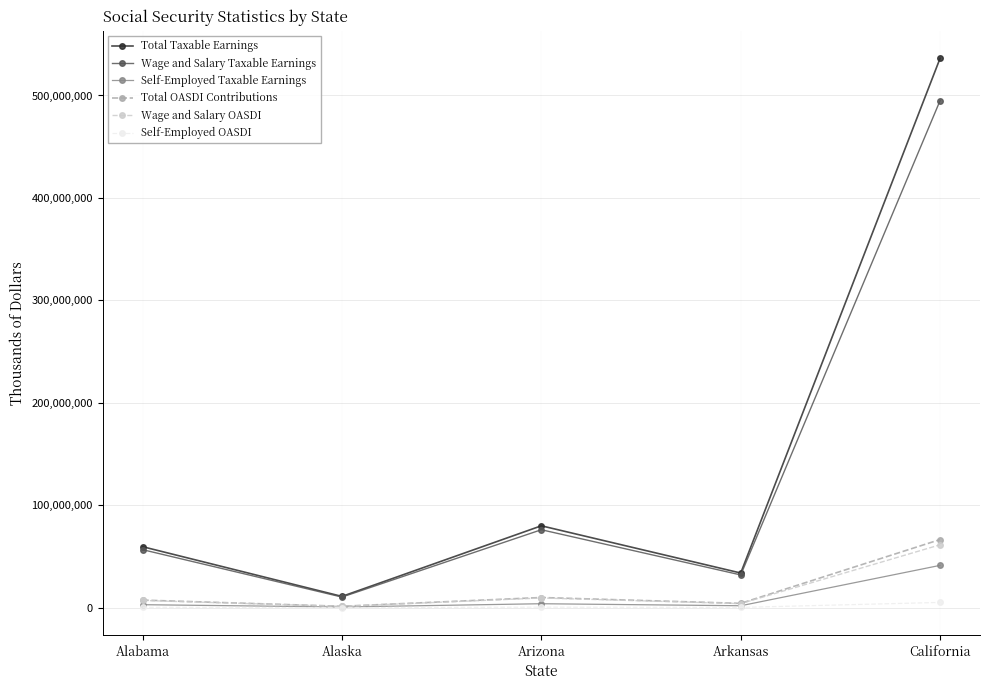

Read the Self-Employed OASDI value at California.

5120548